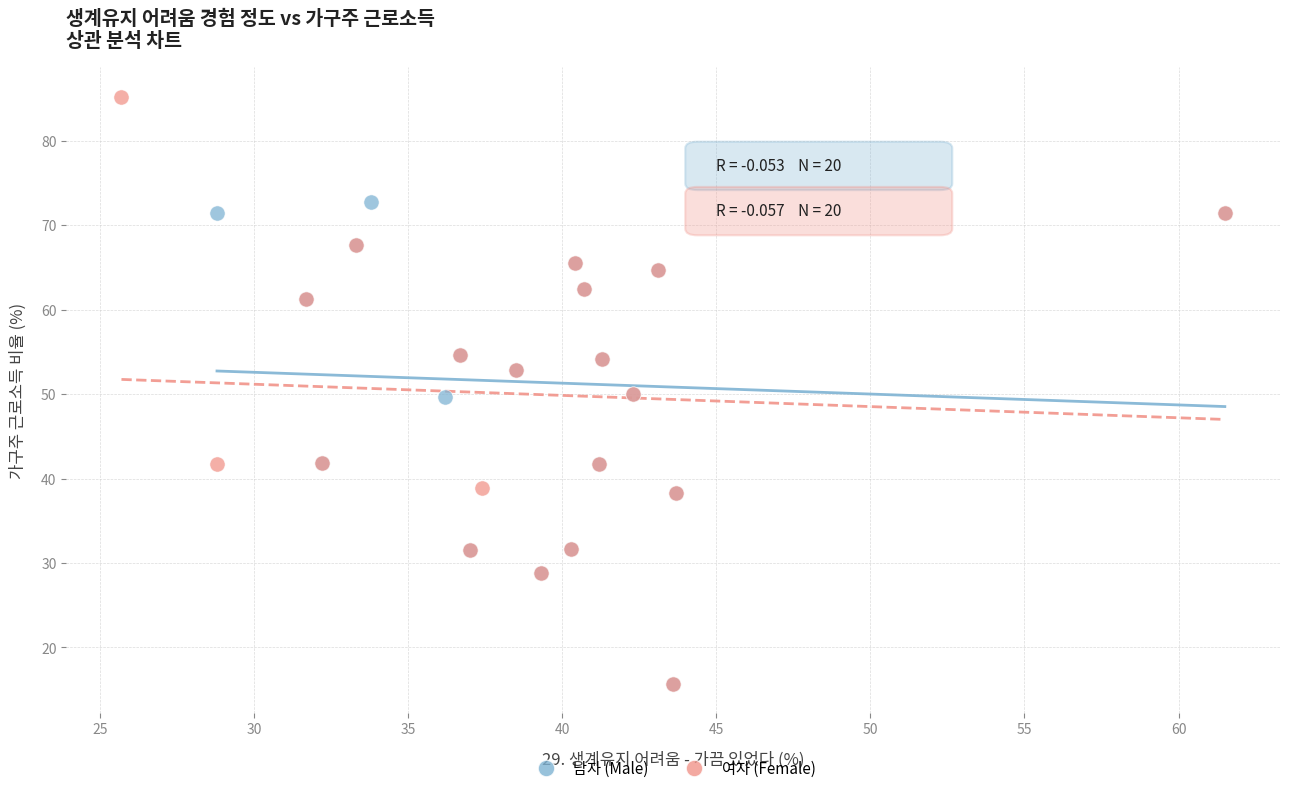

What are all the series names shown in the legend?

남자 (Male), 여자 (Female)